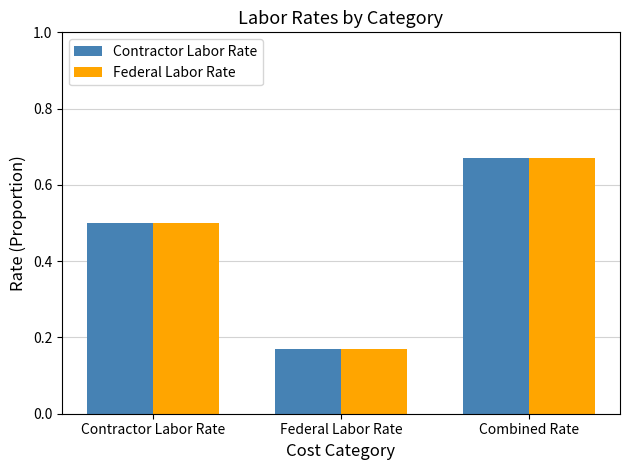

Which label corresponds to the smallest value in the chart?

Federal Labor Rate